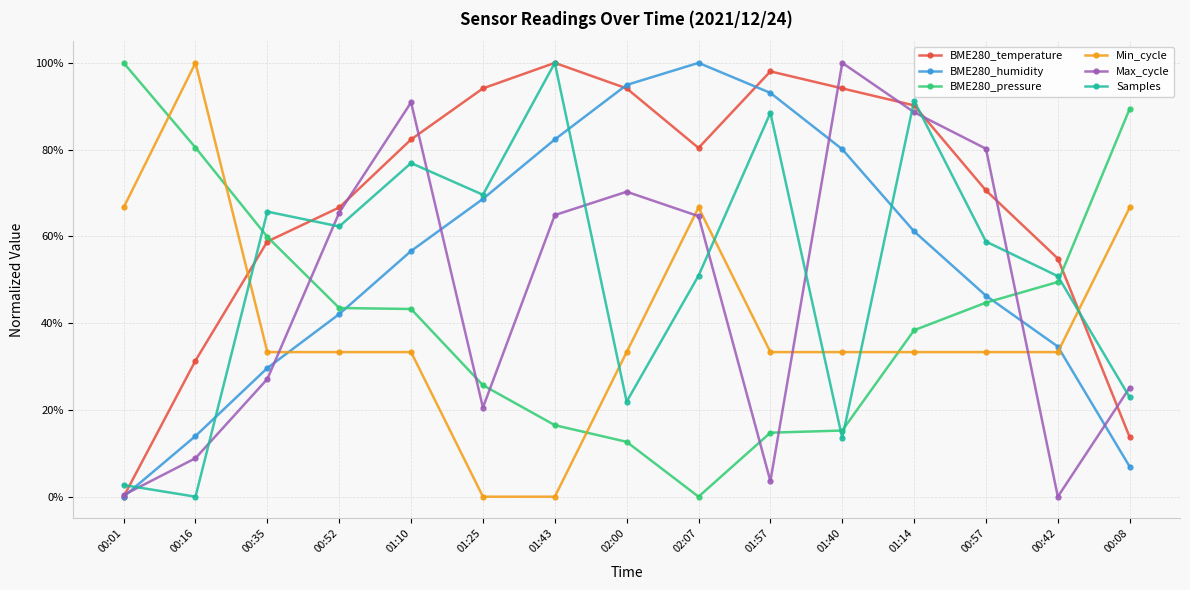

Is this an area chart (filled region under the line)?

No